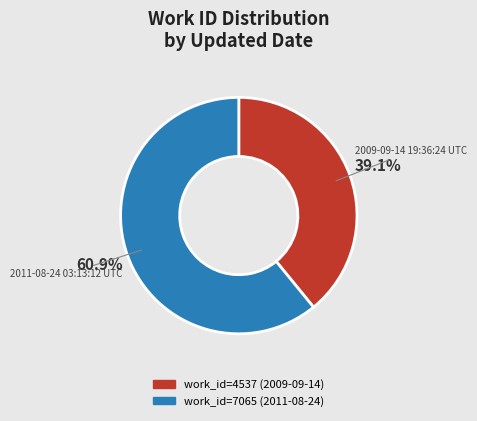

How much of the chart is everything except 2009-09-14 19:36:24 UTC?

60.9%